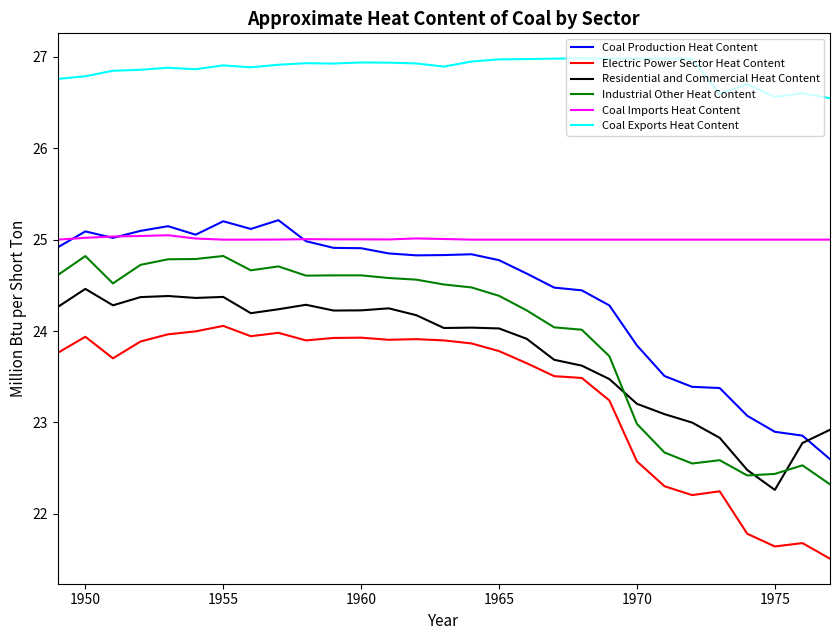

What is the greatest value displayed?

27.0